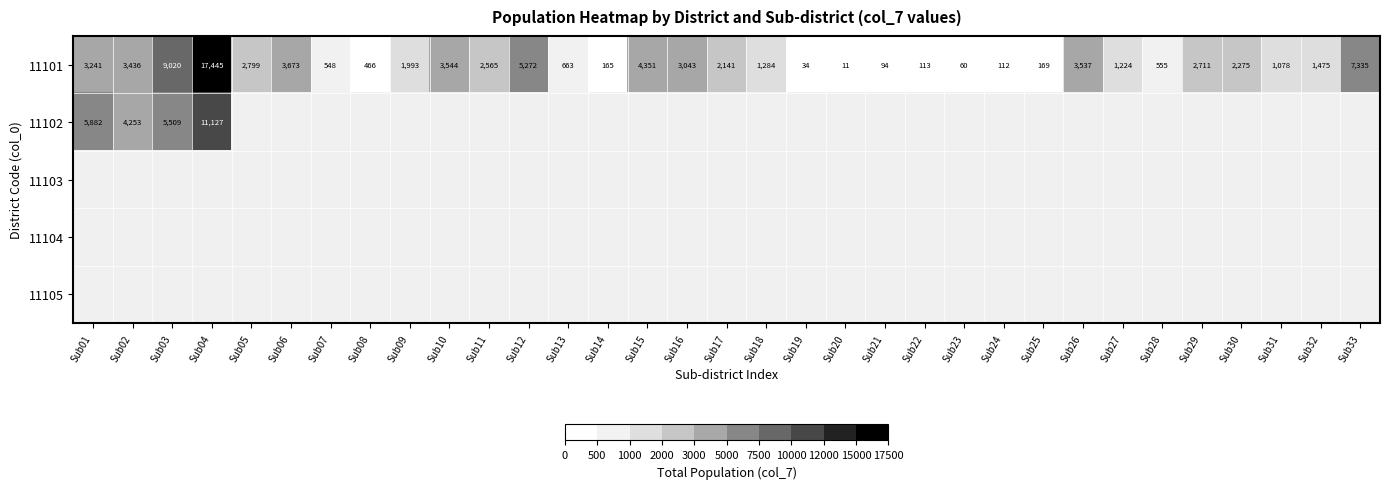

What is the average value of the 11101 series?

2619